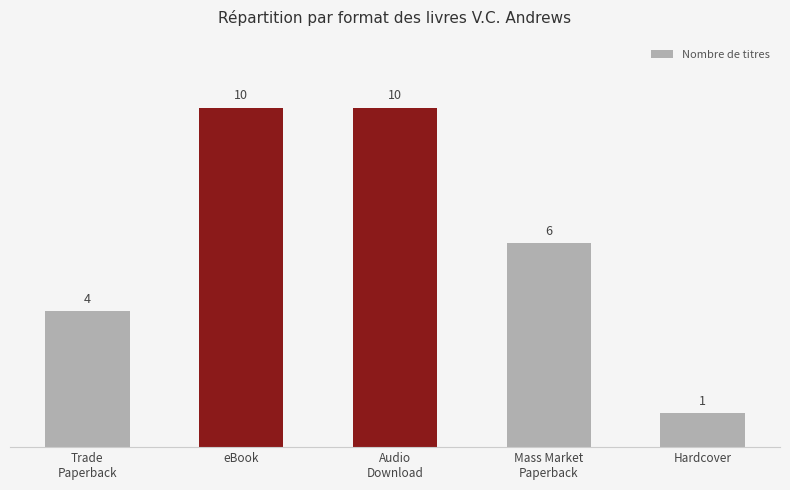

How many data points are less than 6?

2